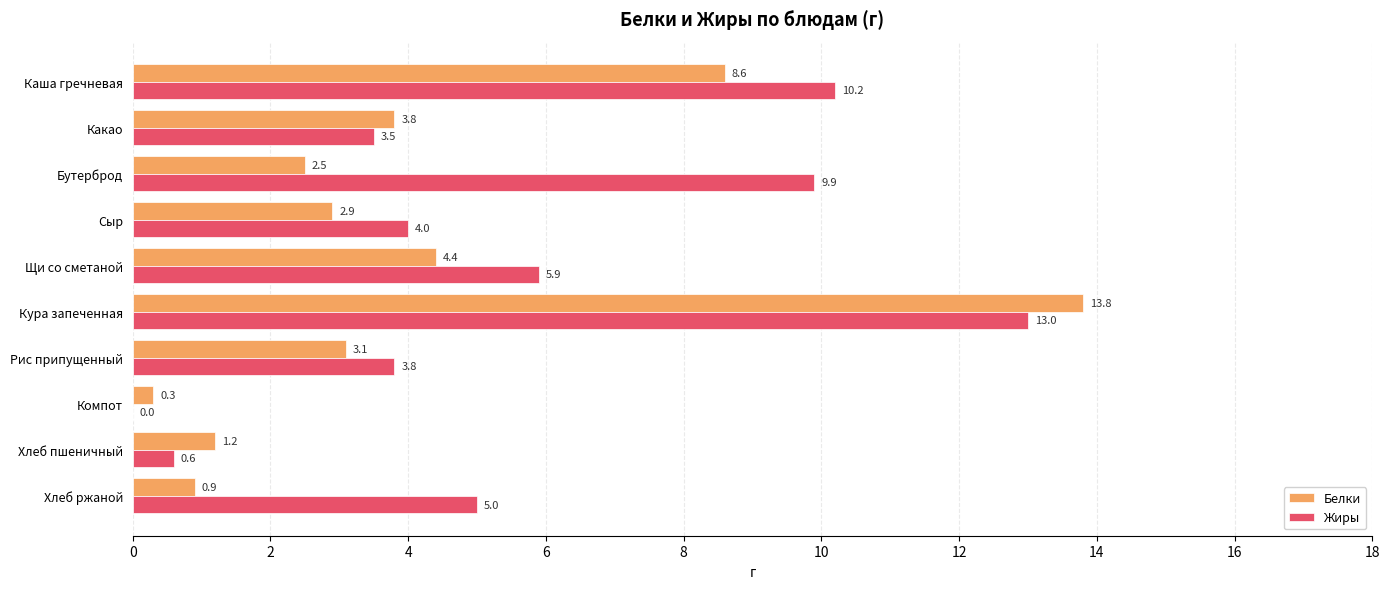

Count the number of data series in this chart.

2